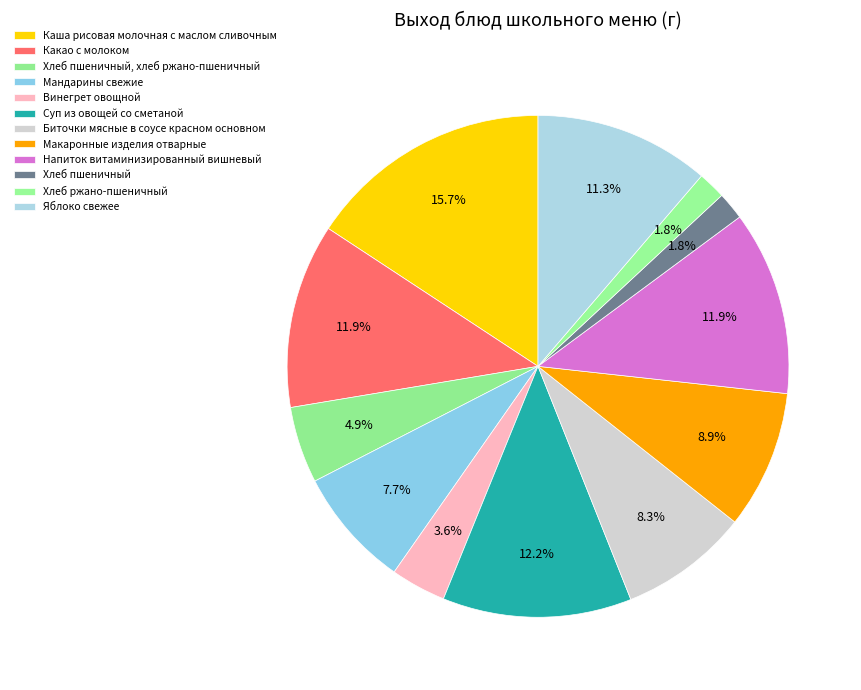

Is the sum of Хлеб ржано-пшеничный and Яблоко свежее greater than half?

No